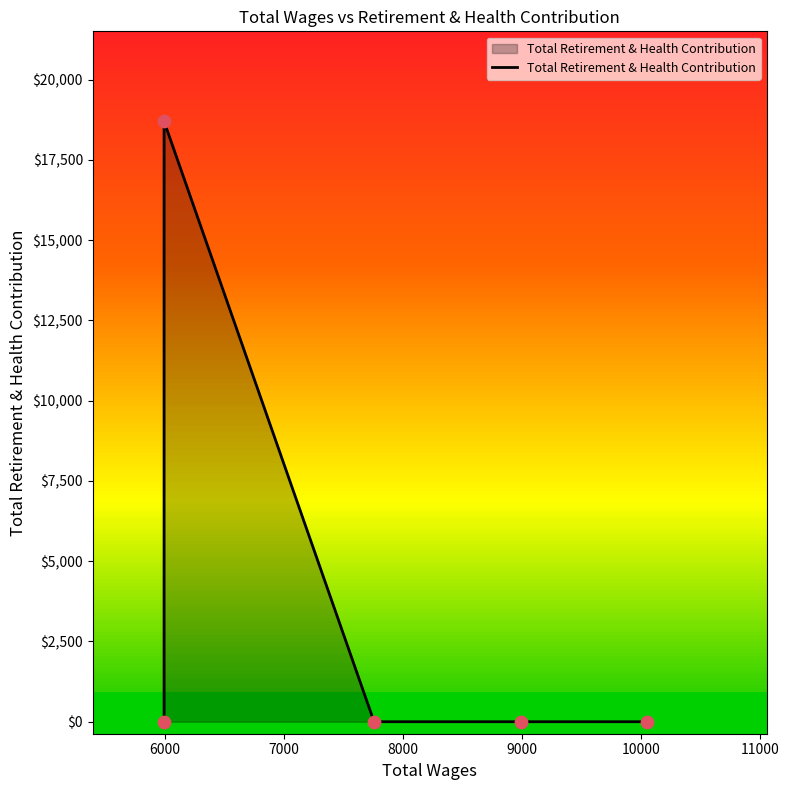

Which has a higher value, 9000 or 6000?

6000